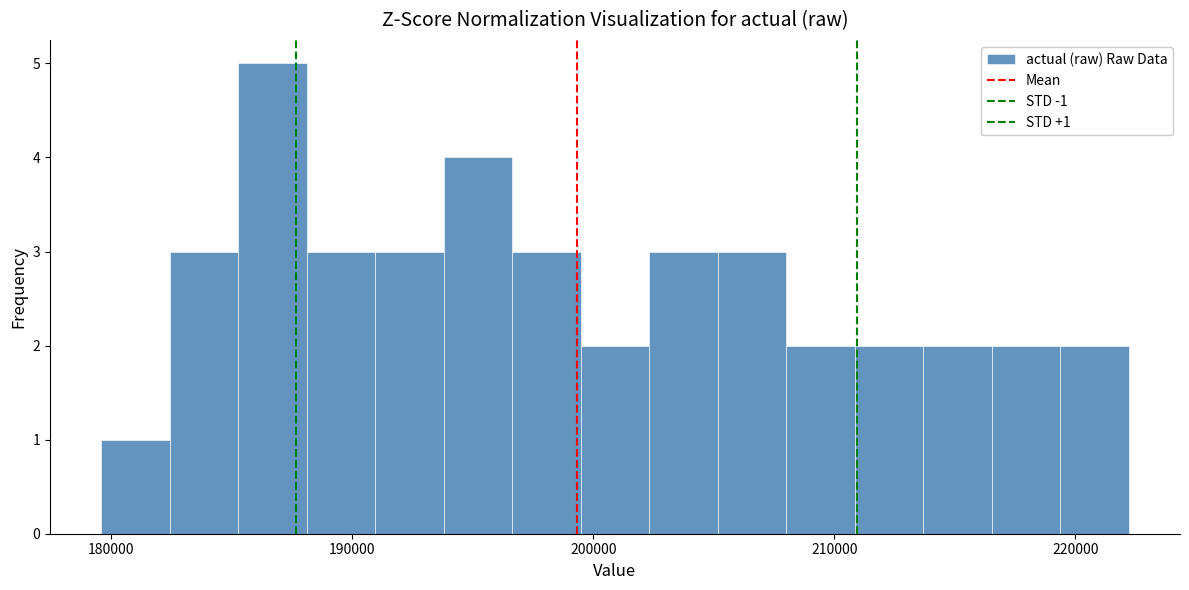

Read against the x-axis, roughly where is the centre of the tallest bar?

187000